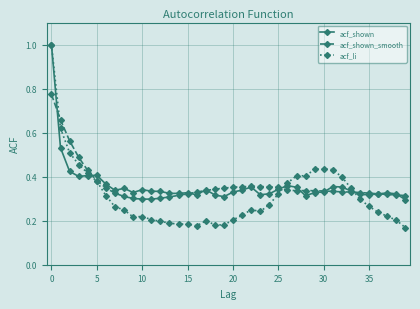

How many lines are shown in the chart?

3